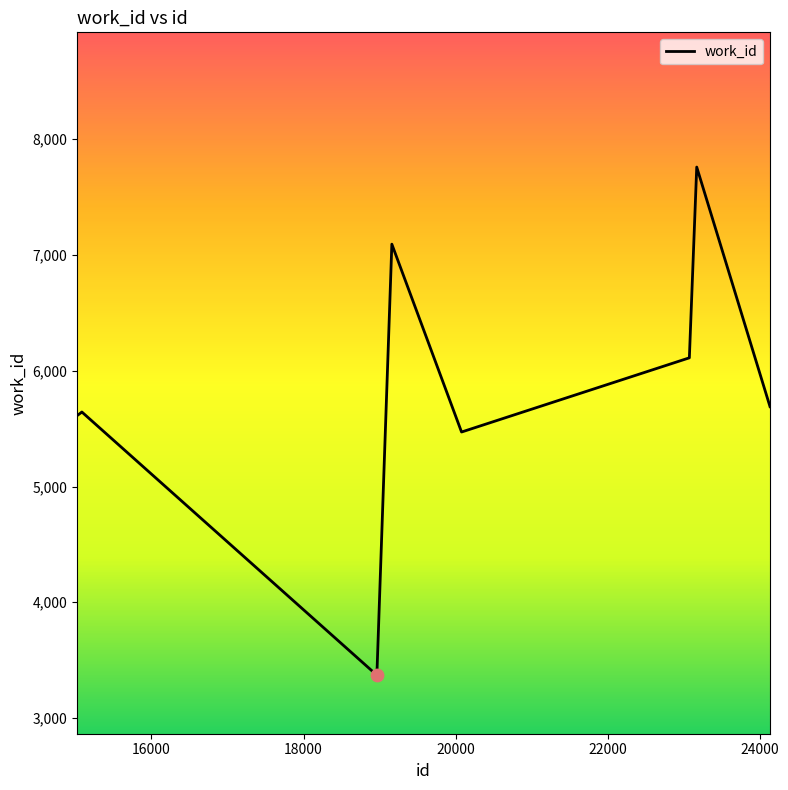

What is the maximum value shown in the chart?

7760